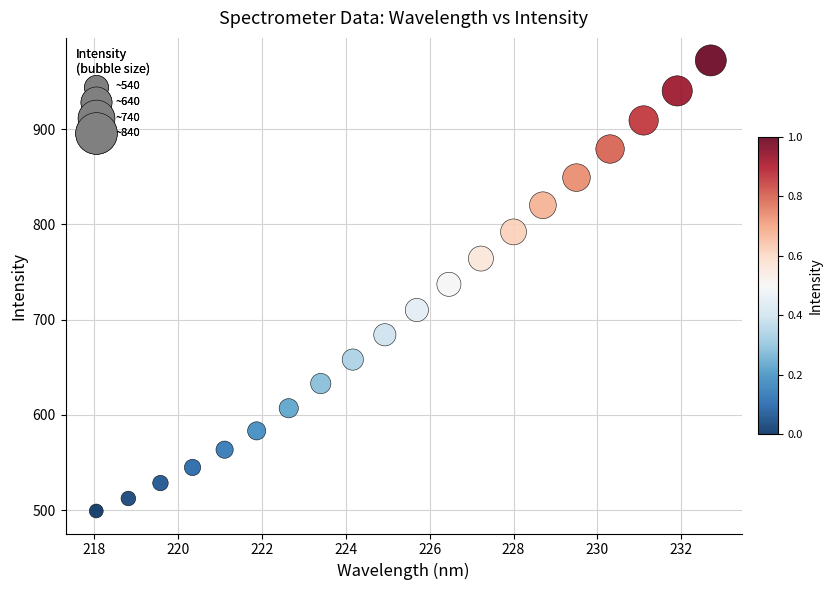

What is the range of X values (max minus min)?

14.6